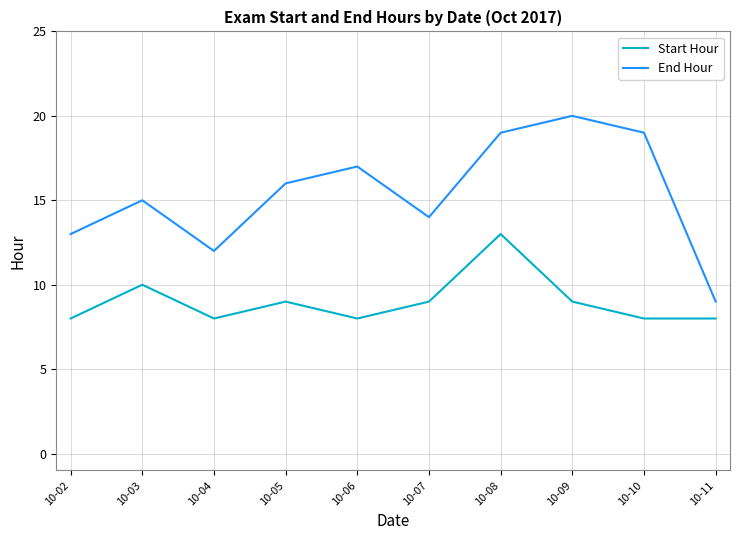

Reading left to right, what are all the values shown in this chart?

Start Hour: 8	10	8	9	8	9	13	9	8	8
End Hour: 13	15	12	16	17	14	19	20	19	9